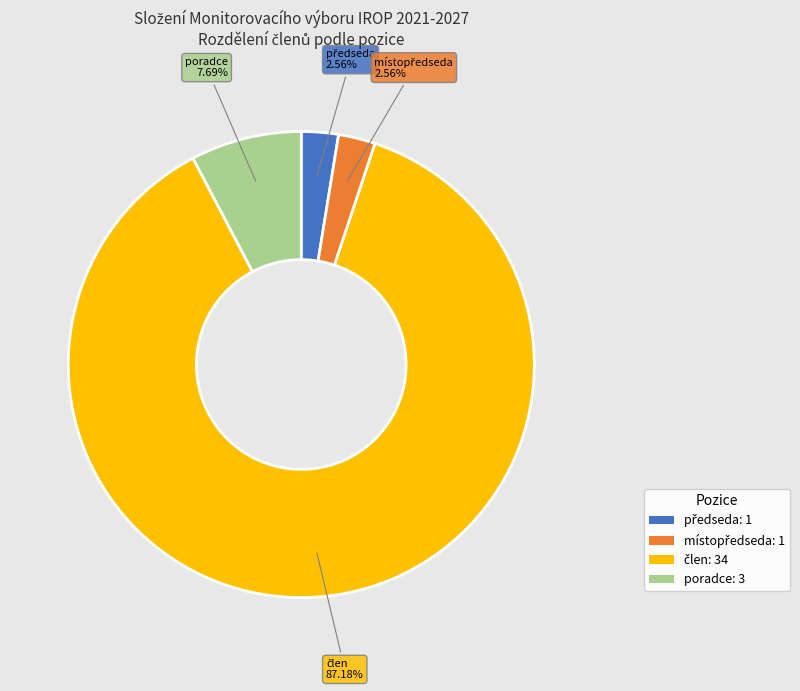

Does any single category account for the majority?

Yes